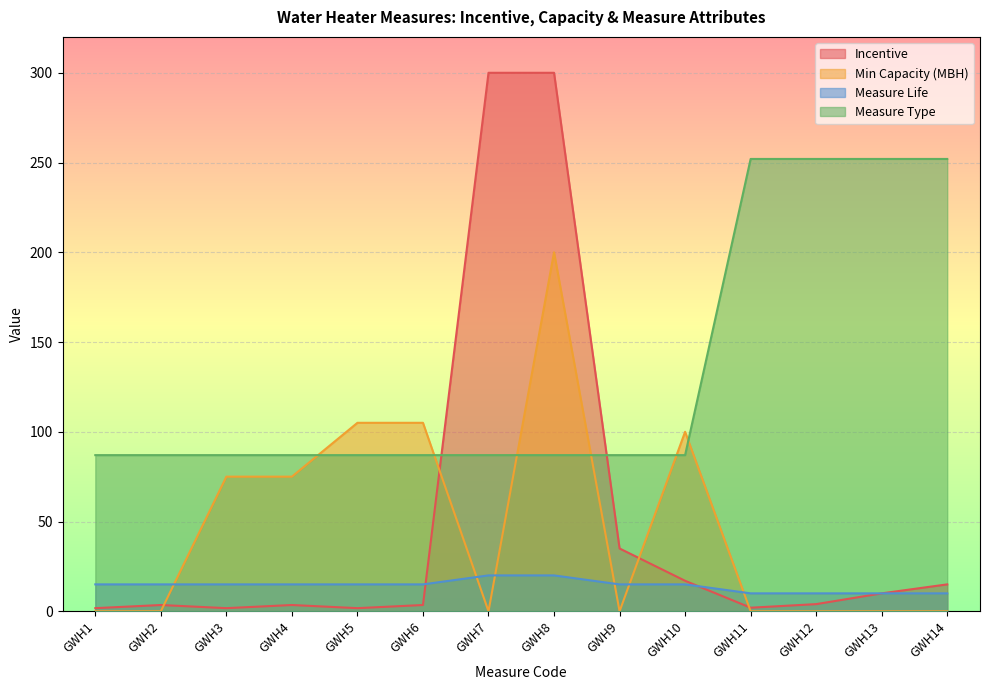

Where does the Measure Life series first go above 15?

GWH7